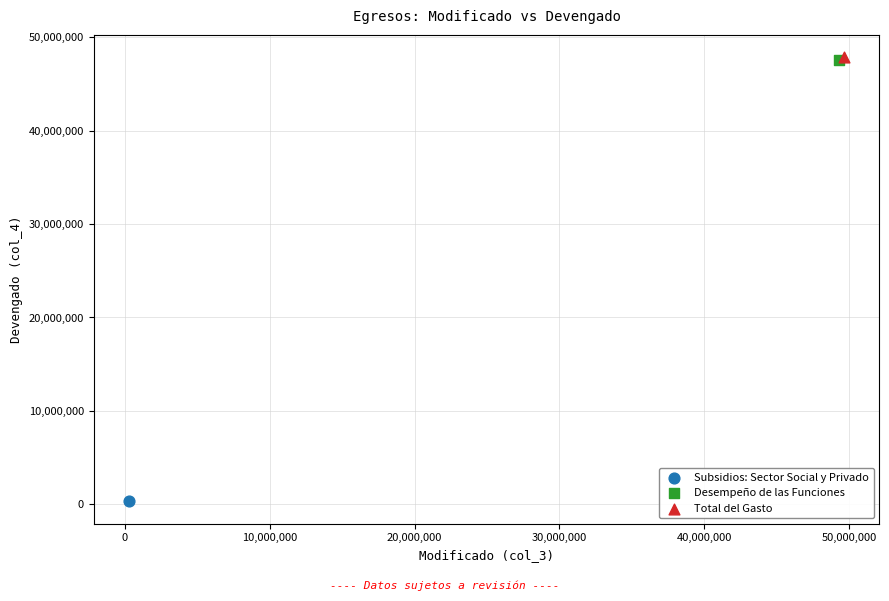

What are all the series names shown in the legend?

Subsidios: Sector Social y Privado, Desempeño de las Funciones, Total del Gasto